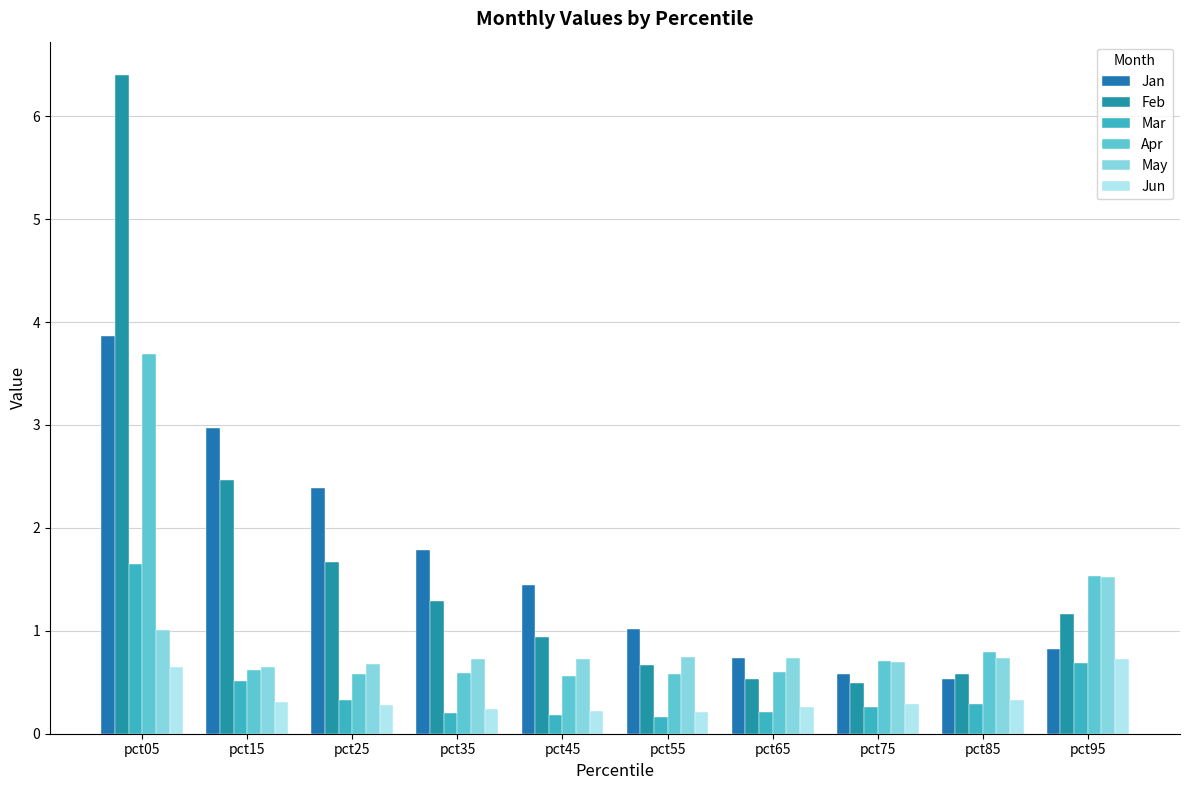

What are all the series names shown in the legend?

Jan, Feb, Mar, Apr, May, Jun